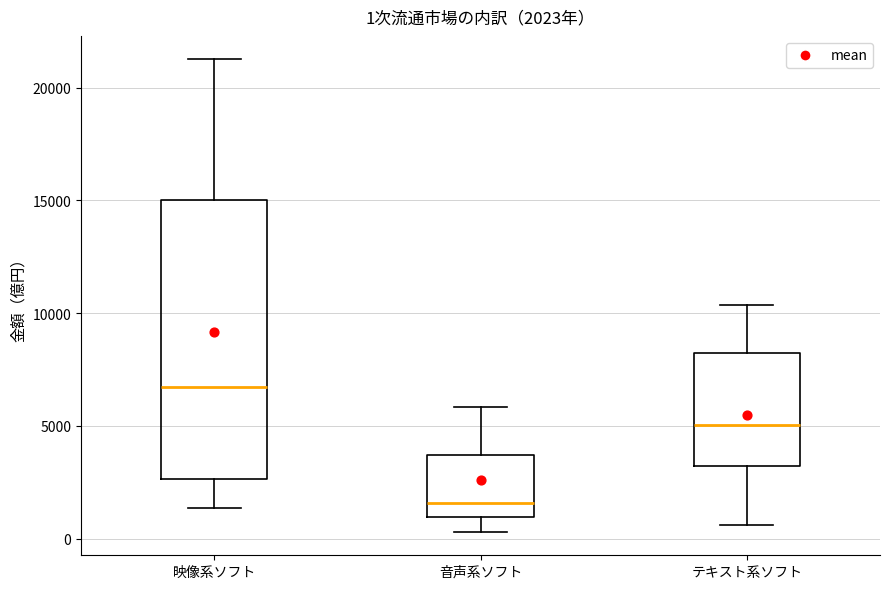

Comparing the boxes themselves (not the whiskers), which one is the tallest?

映像系ソフト